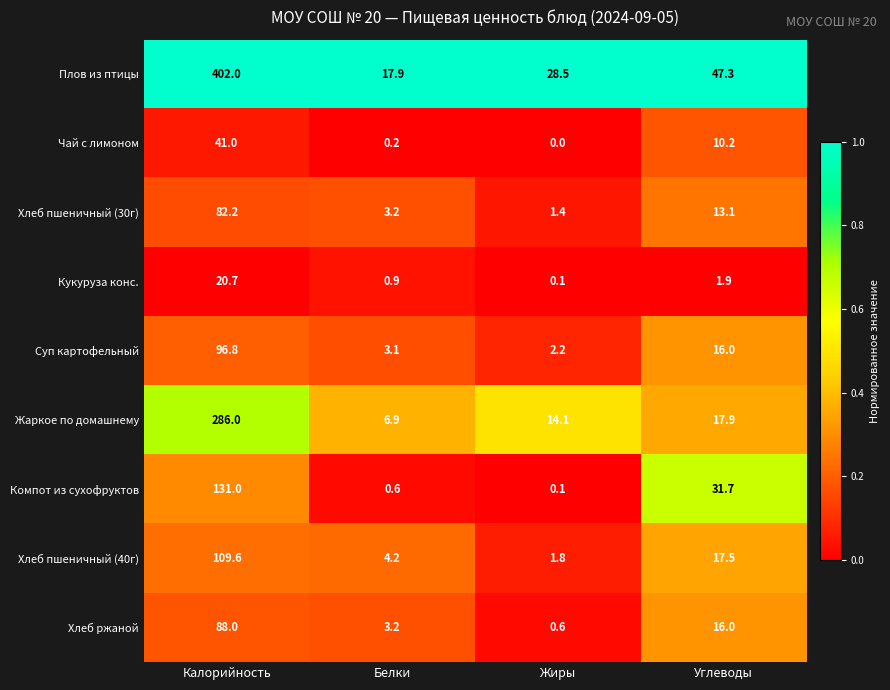

What is the difference between the highest and lowest values at Жиры?

28.5